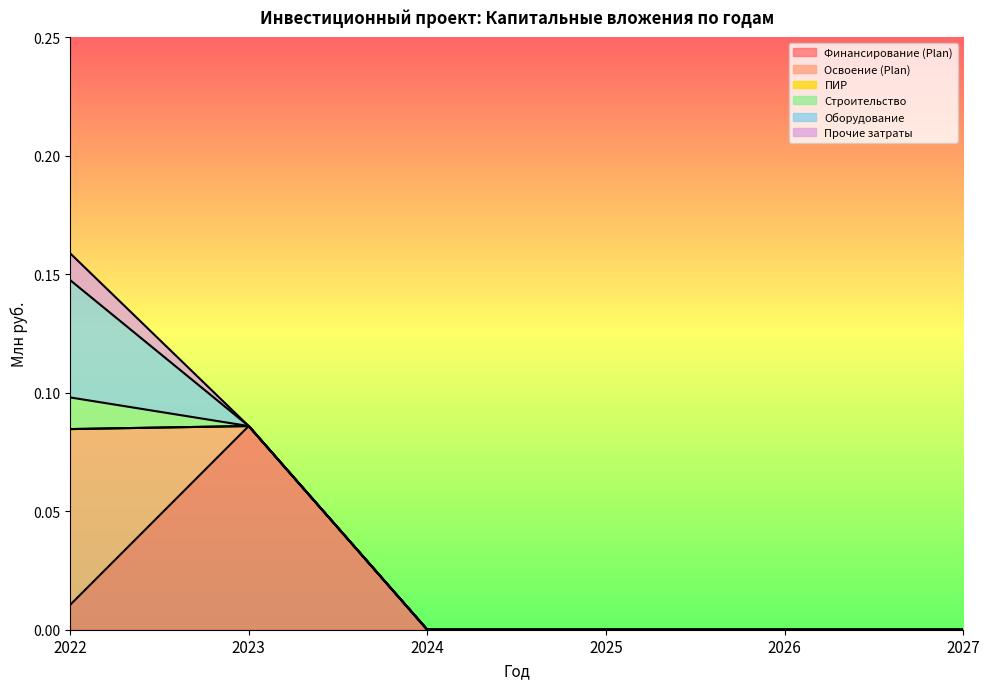

True or false: Оборудование has more than 0 interior local peaks.

False